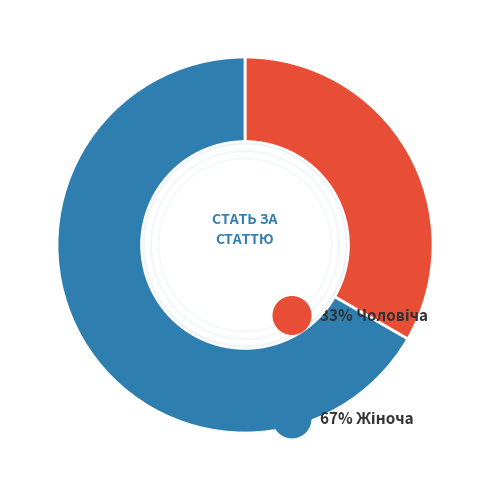

How many segments does this pie chart have?

2